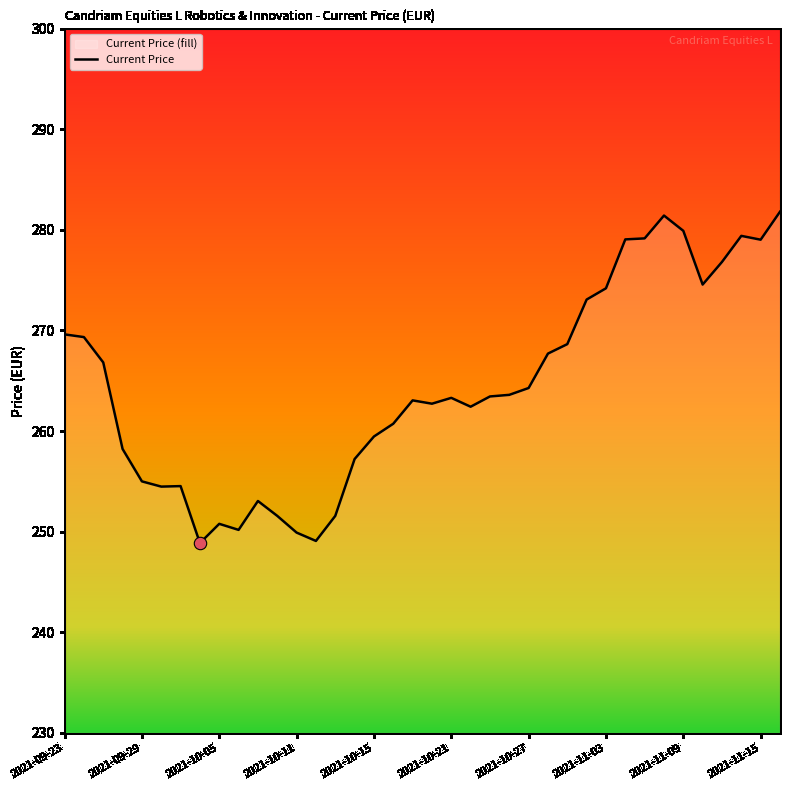

The chart shows a value of 274.2 at 2021-11-03. True or false?

True